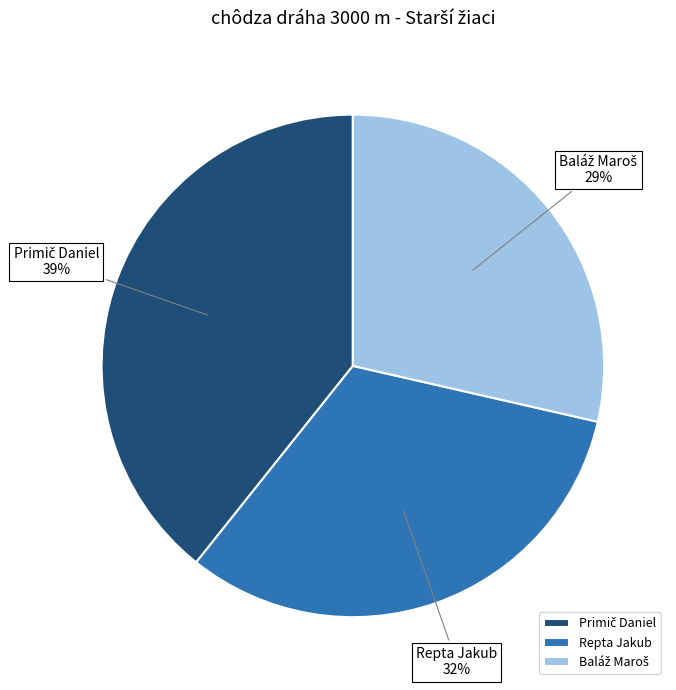

To the nearest percent, what is the average slice percentage?

33%